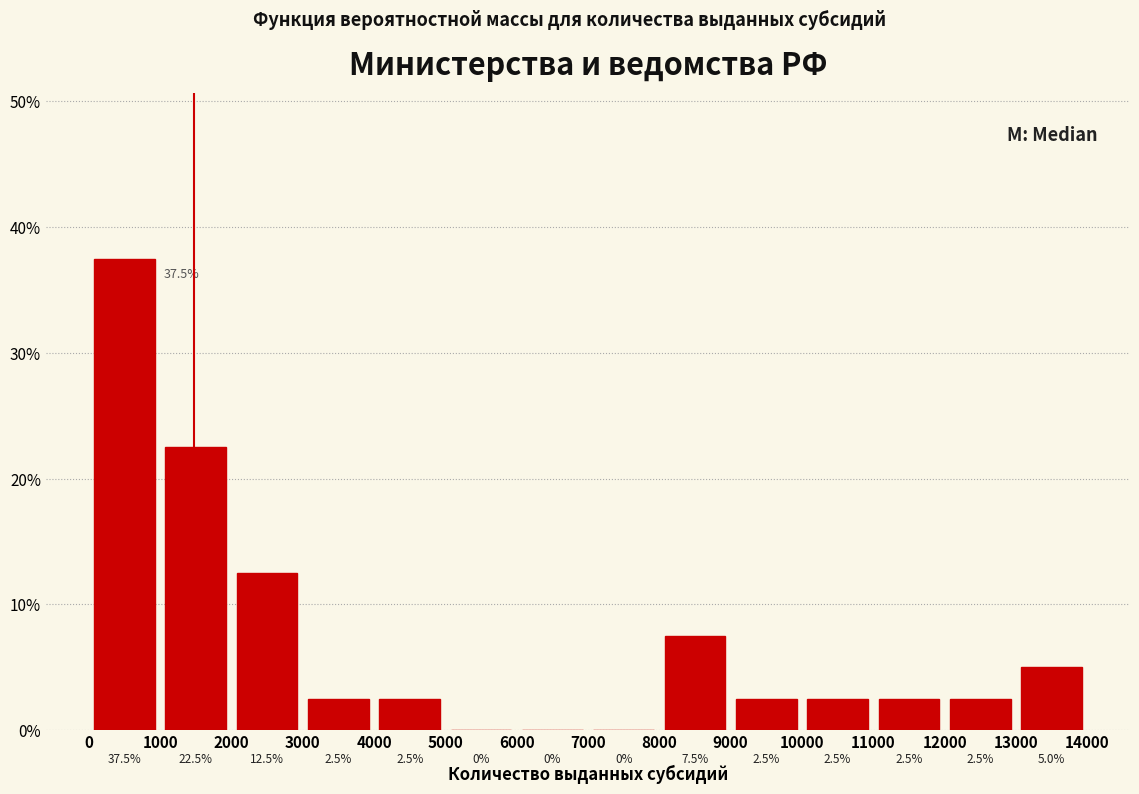

Reading left to right, list every bar in this chart as the range it spans on the x-axis followed by its height.

0 to 1000: 37.5
1000 to 2000: 22.5
2000 to 3000: 12.5
3000 to 4000: 2.5
4000 to 5000: 2.5
5000 to 6000: 0.0
6000 to 7000: 0.0
7000 to 8000: 0.0
8000 to 9000: 7.5
9000 to 10000: 2.5
10000 to 11000: 2.5
11000 to 12000: 2.5
12000 to 13000: 2.5
13000 to 14000: 5.0